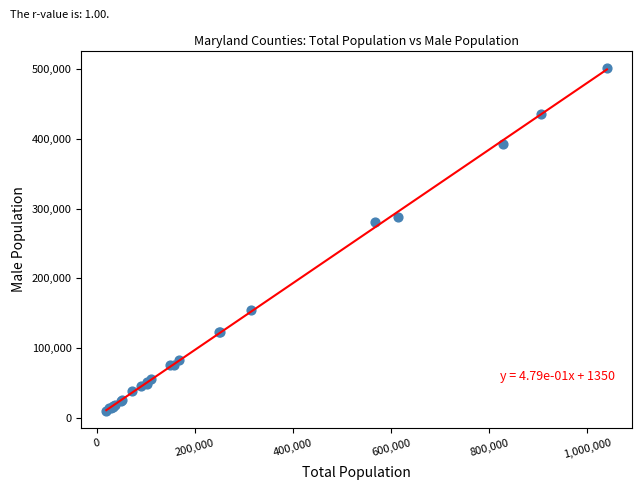

What Y value in the scatter plot is closest to 255866?

281176